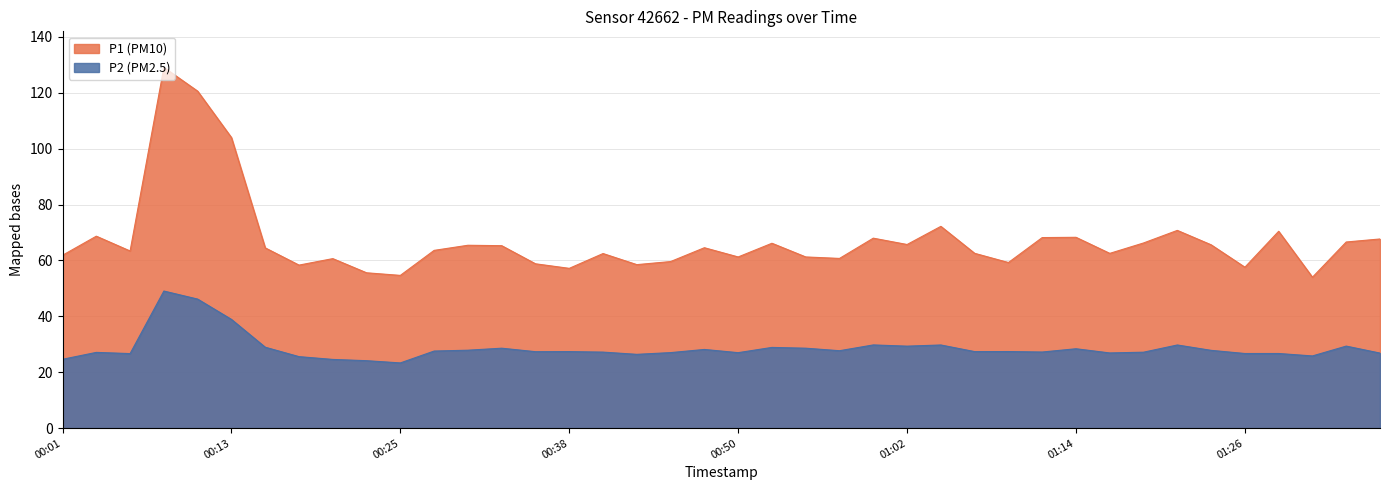

At 01:07, list the series in order from largest to smallest.

P1, P2